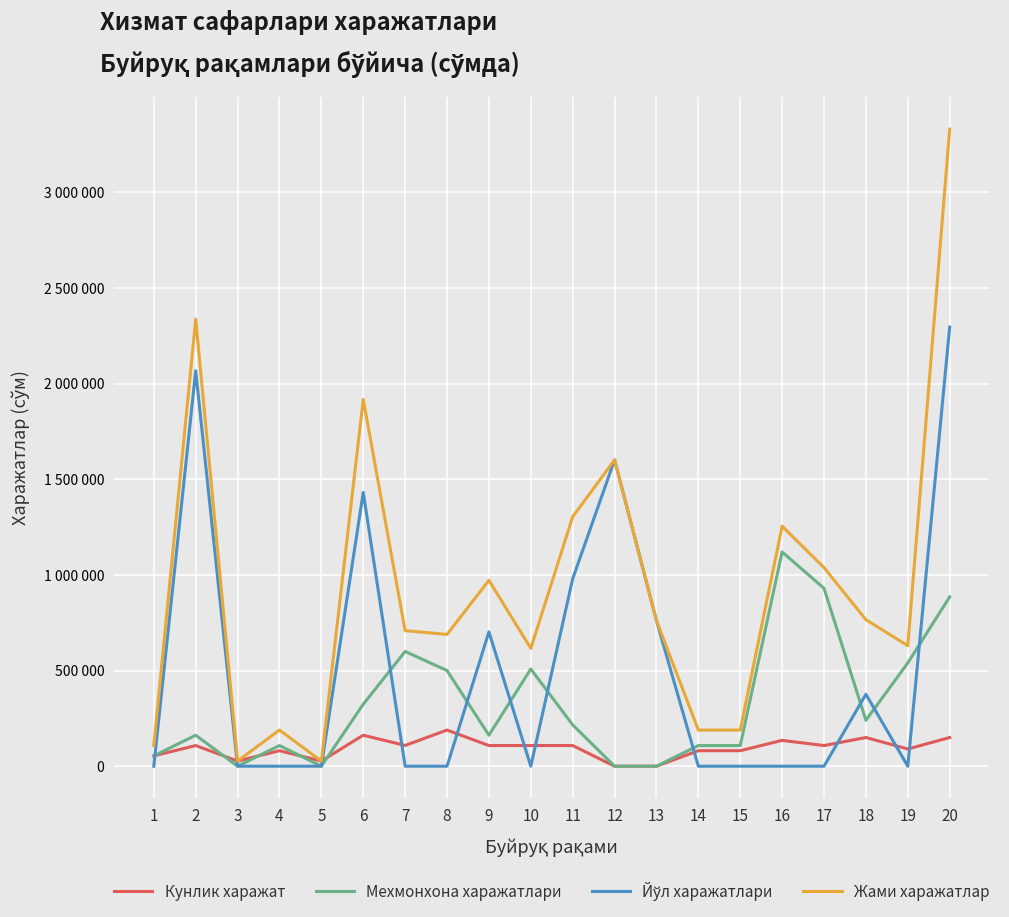

How many times do Кунлик харажат and Мехмонхона харажатлари cross each other?

4